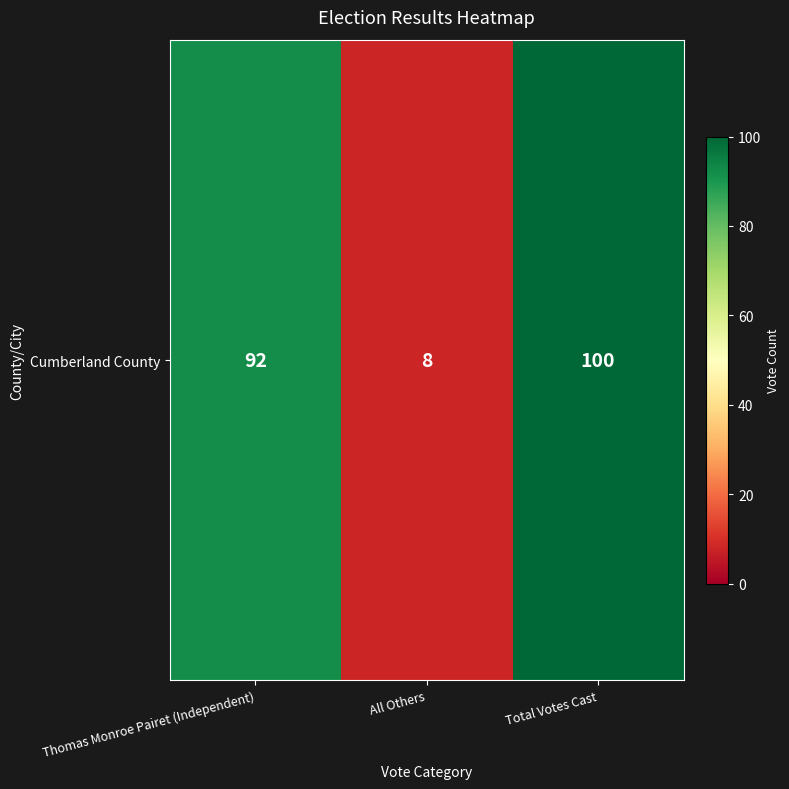

List the labels in order of value, largest first.

Total Votes Cast, Thomas Monroe Pairet (Independent), All Others